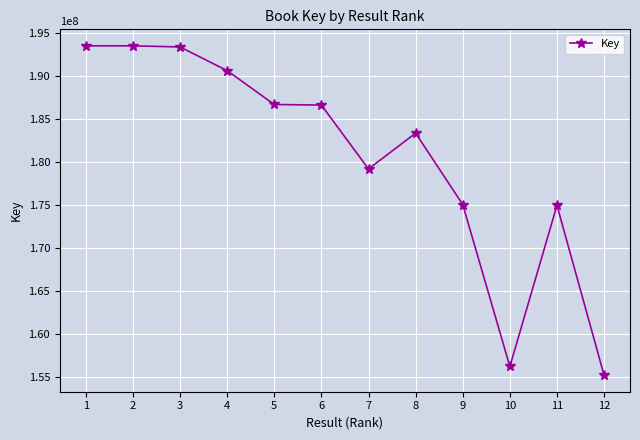

What is the smallest value displayed?

155205457